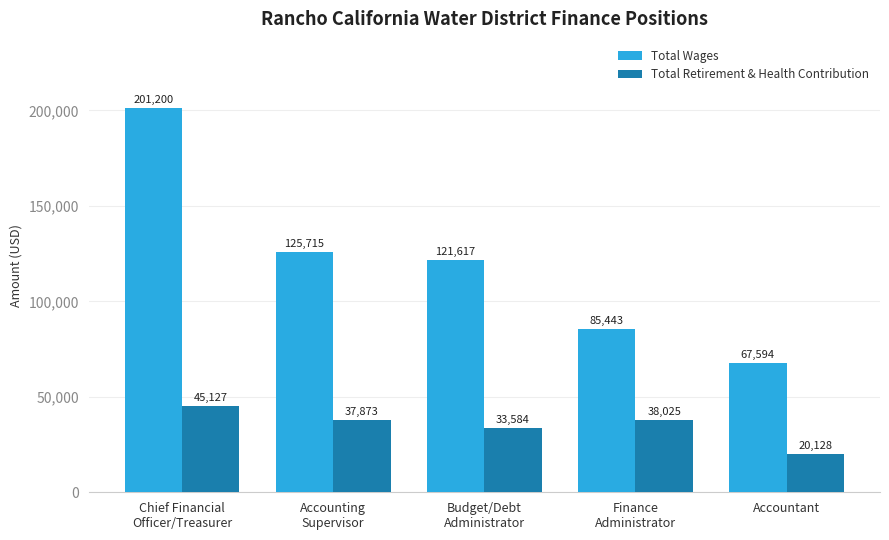

What is the total value across all series at Finance
Administrator?

123468